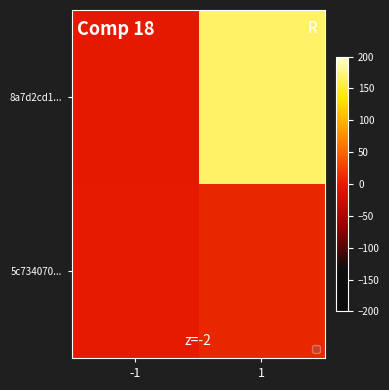

Which series has the largest range (max minus min)?

8a7d2cd1...